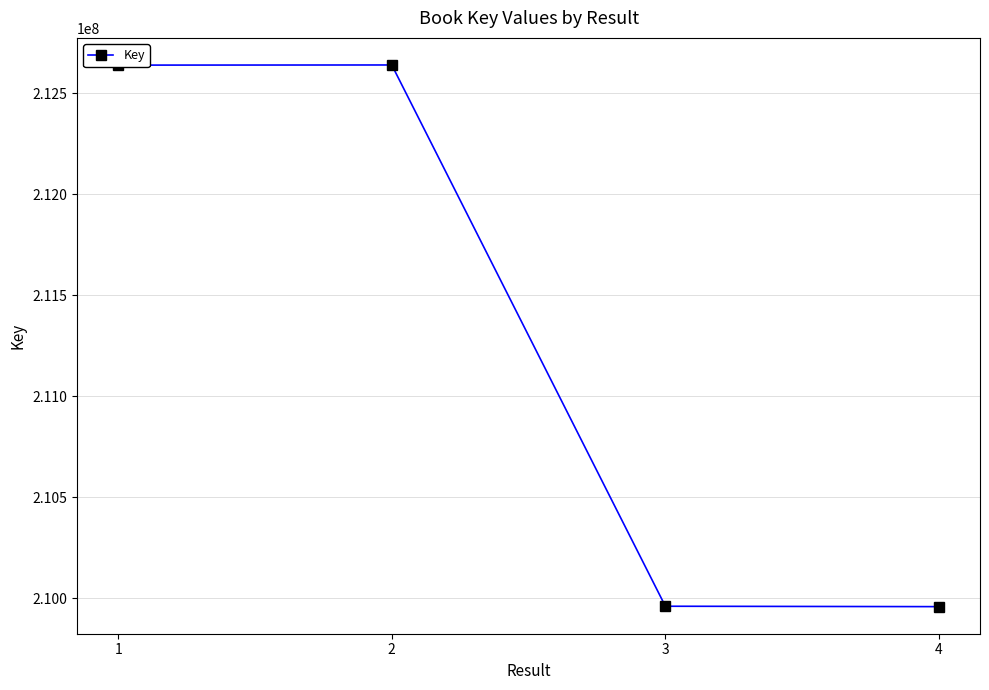

The value at 4 is 209957665. True or false?

True